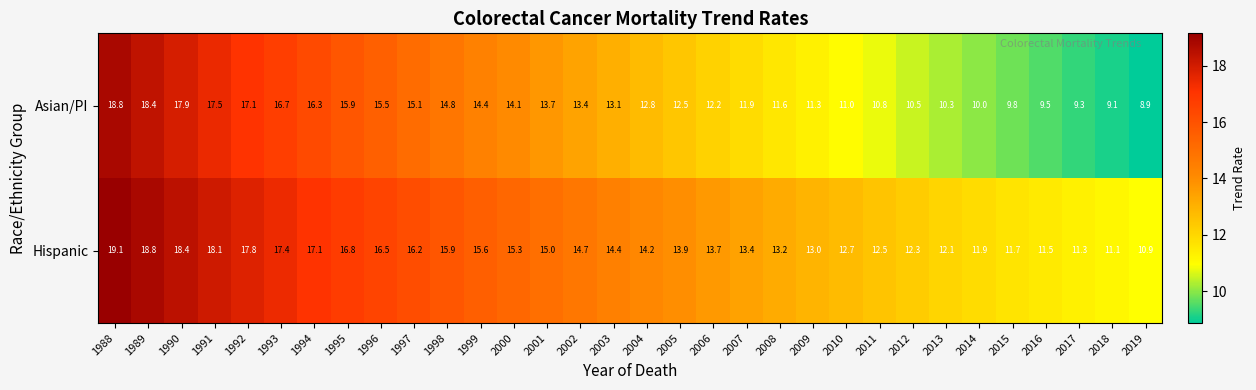

Rank the series by their average value, from lowest to highest.

Asian/PI, Hispanic